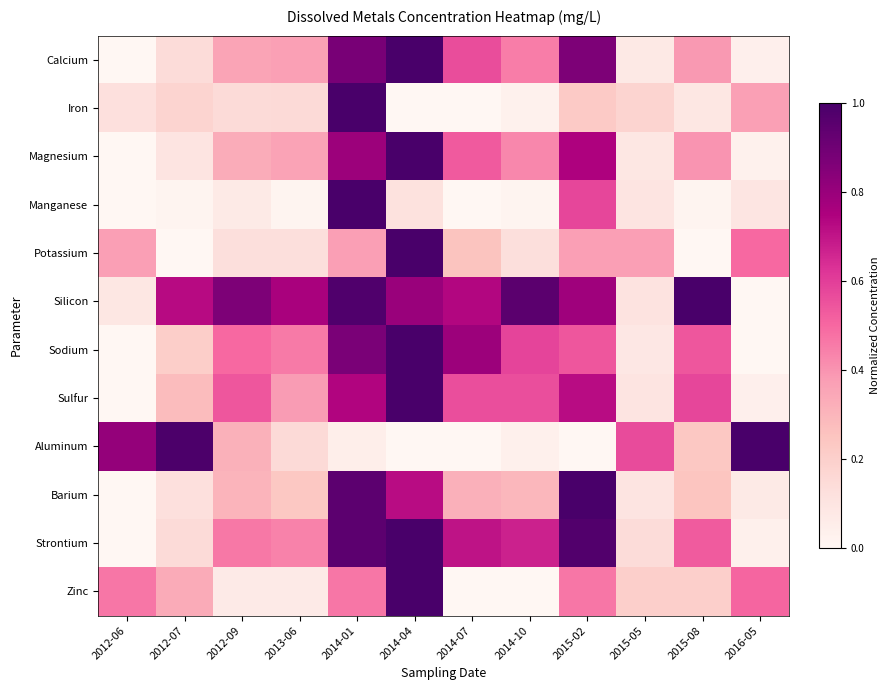

Reading left to right, transcribe all the data shown in this chart.

Calcium: 2012-06=0.0	2012-07=0.1	2012-09=0.4	2013-06=0.4	2014-01=0.9	2014-04=1.0	2014-07=0.6	2014-10=0.5	2015-02=0.9	2015-05=0.1	2015-08=0.4	2016-05=0.0
Iron: 2012-06=0.1	2012-07=0.2	2012-09=0.1	2013-06=0.2	2014-01=1.0	2014-04=0.0	2014-07=0.0	2014-10=0.0	2015-02=0.2	2015-05=0.2	2015-08=0.1	2016-05=0.4
Magnesium: 2012-06=0.0	2012-07=0.1	2012-09=0.3	2013-06=0.4	2014-01=0.8	2014-04=1.0	2014-07=0.5	2014-10=0.4	2015-02=0.7	2015-05=0.1	2015-08=0.4	2016-05=0.0
Manganese: 2012-06=0.0	2012-07=0.0	2012-09=0.1	2013-06=0.0	2014-01=1.0	2014-04=0.1	2014-07=0.0	2014-10=0.0	2015-02=0.6	2015-05=0.1	2015-08=0.0	2016-05=0.1
Potassium: 2012-06=0.4	2012-07=0.0	2012-09=0.1	2013-06=0.1	2014-01=0.4	2014-04=1.0	2014-07=0.2	2014-10=0.1	2015-02=0.4	2015-05=0.4	2015-08=0.0	2016-05=0.5
Silicon: 2012-06=0.1	2012-07=0.7	2012-09=0.9	2013-06=0.8	2014-01=1.0	2014-04=0.8	2014-07=0.7	2014-10=1.0	2015-02=0.8	2015-05=0.1	2015-08=1.0	2016-05=0.0
Sodium: 2012-06=0.0	2012-07=0.2	2012-09=0.5	2013-06=0.5	2014-01=0.9	2014-04=1.0	2014-07=0.8	2014-10=0.6	2015-02=0.5	2015-05=0.1	2015-08=0.5	2016-05=0.0
Sulfur: 2012-06=0.0	2012-07=0.3	2012-09=0.5	2013-06=0.4	2014-01=0.7	2014-04=1.0	2014-07=0.6	2014-10=0.6	2015-02=0.7	2015-05=0.1	2015-08=0.6	2016-05=0.0
Aluminum: 2012-06=0.8	2012-07=1.0	2012-09=0.3	2013-06=0.1	2014-01=0.0	2014-04=0.0	2014-07=0.0	2014-10=0.0	2015-02=0.0	2015-05=0.6	2015-08=0.2	2016-05=1.0
Barium: 2012-06=0.0	2012-07=0.1	2012-09=0.3	2013-06=0.2	2014-01=0.9	2014-04=0.7	2014-07=0.3	2014-10=0.3	2015-02=1.0	2015-05=0.1	2015-08=0.2	2016-05=0.1
Strontium: 2012-06=0.0	2012-07=0.1	2012-09=0.5	2013-06=0.4	2014-01=0.9	2014-04=1.0	2014-07=0.7	2014-10=0.7	2015-02=1.0	2015-05=0.1	2015-08=0.5	2016-05=0.0
Zinc: 2012-06=0.5	2012-07=0.3	2012-09=0.1	2013-06=0.1	2014-01=0.5	2014-04=1.0	2014-07=0.0	2014-10=0.0	2015-02=0.5	2015-05=0.2	2015-08=0.2	2016-05=0.5